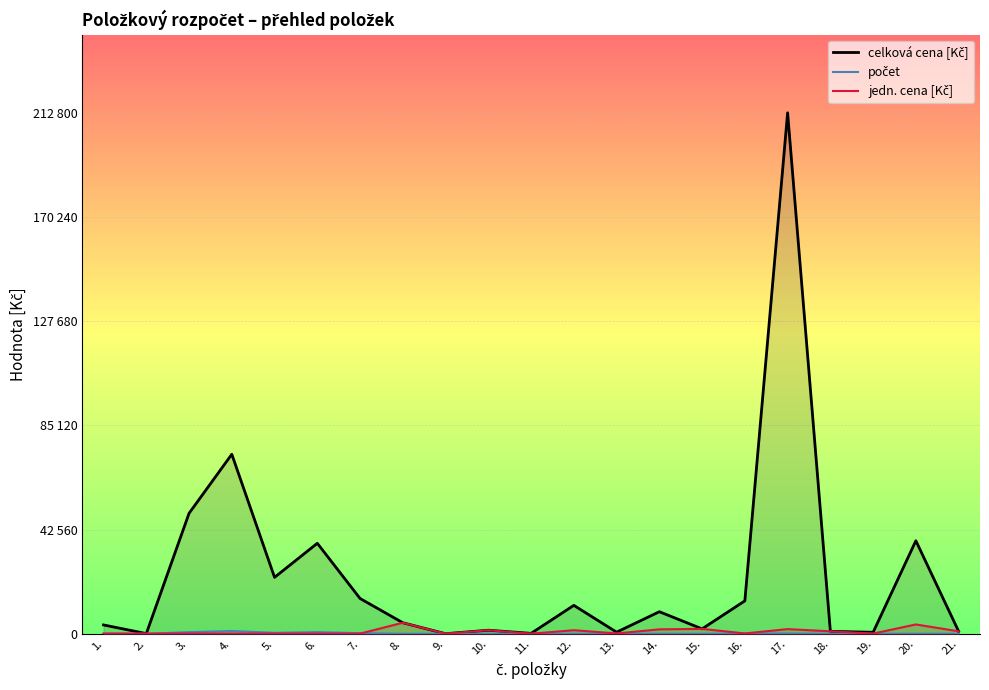

Reading right to left, list all the values displayed in this chart.

jedn. cena [Kč]: 21.=1000	20.=3800	19.=60	18.=1000	17.=1900	16.=120	15.=2000	14.=1800	13.=130	12.=1450	11.=20	10.=1450	9.=20	8.=4500	7.=60	6.=55	5.=60	4.=65	3.=75	2.=65	1.=75
počet: 21.=1	20.=10	19.=10	18.=1	17.=112	16.=112	15.=1	14.=5	13.=5	12.=8	11.=8	10.=1	9.=1	8.=1	7.=240	6.=672	5.=384	4.=1128	3.=656	2.=1	1.=48
celková cena [Kč]: 21.=1000	20.=38000	19.=600	18.=1000	17.=212800	16.=13440	15.=2000	14.=9000	13.=650	12.=11600	11.=160	10.=1450	9.=20	8.=4500	7.=14400	6.=36960	5.=23040	4.=73320	3.=49200	2.=65	1.=3600